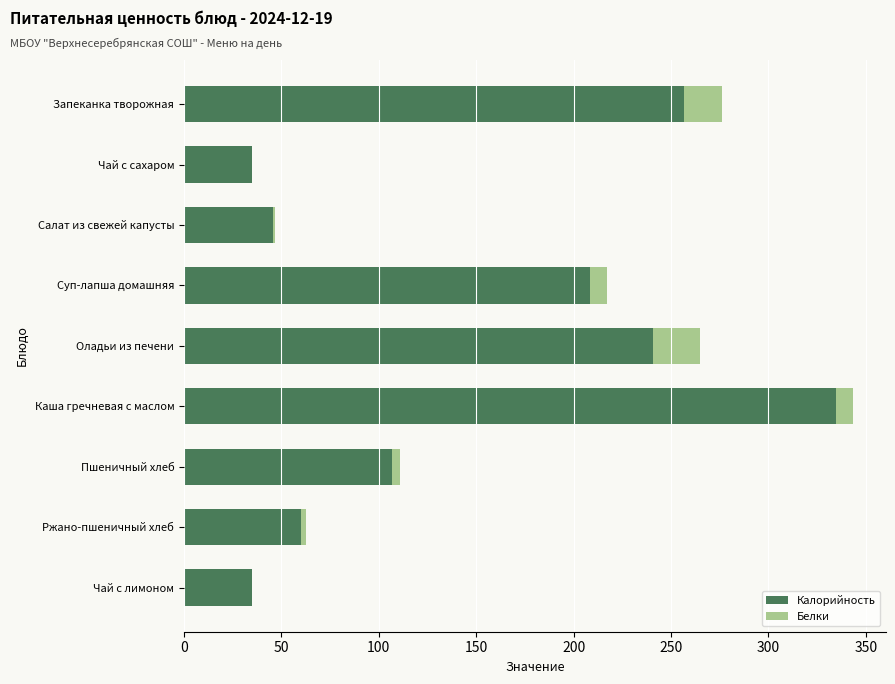

How many values in the Калорийность series exceed 106?

5